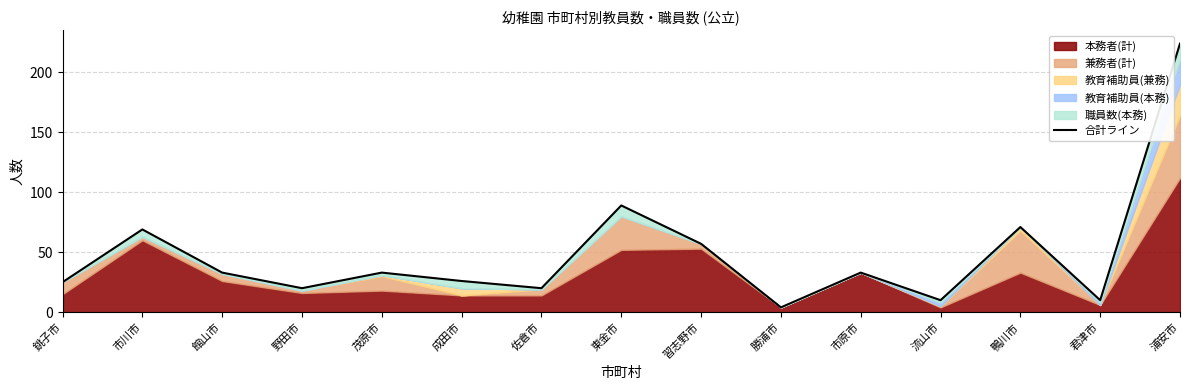

Where does the data first go above 33?

市川市